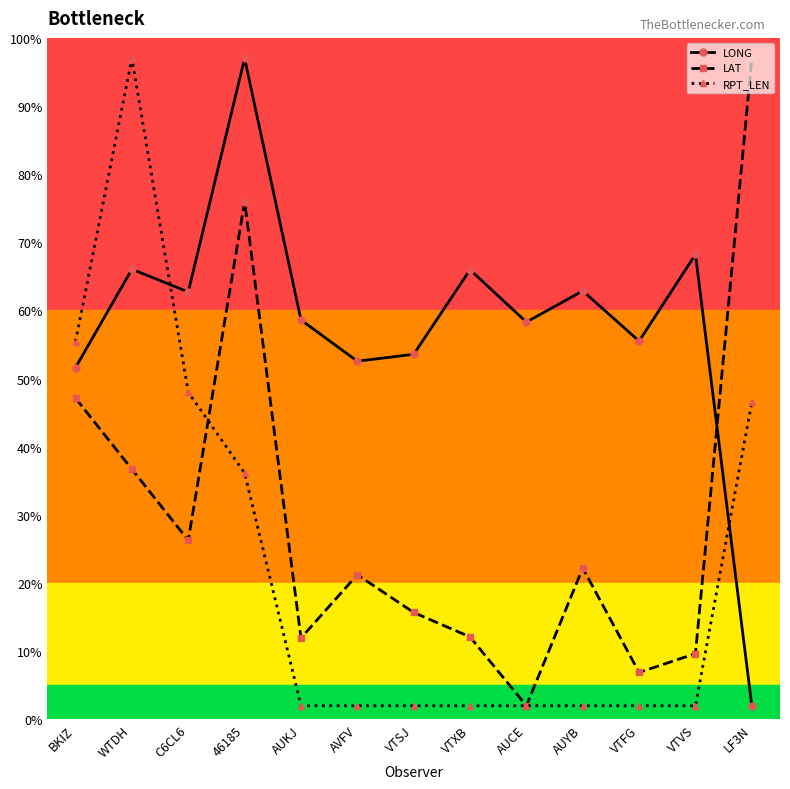

How many times do LAT and LONG cross each other?

1